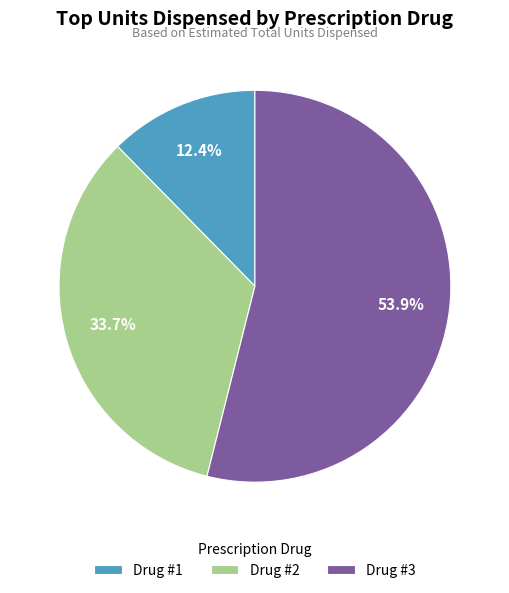

To the nearest percent, what is the difference between the Drug #3 and Drug #2 slice percentages?

20%